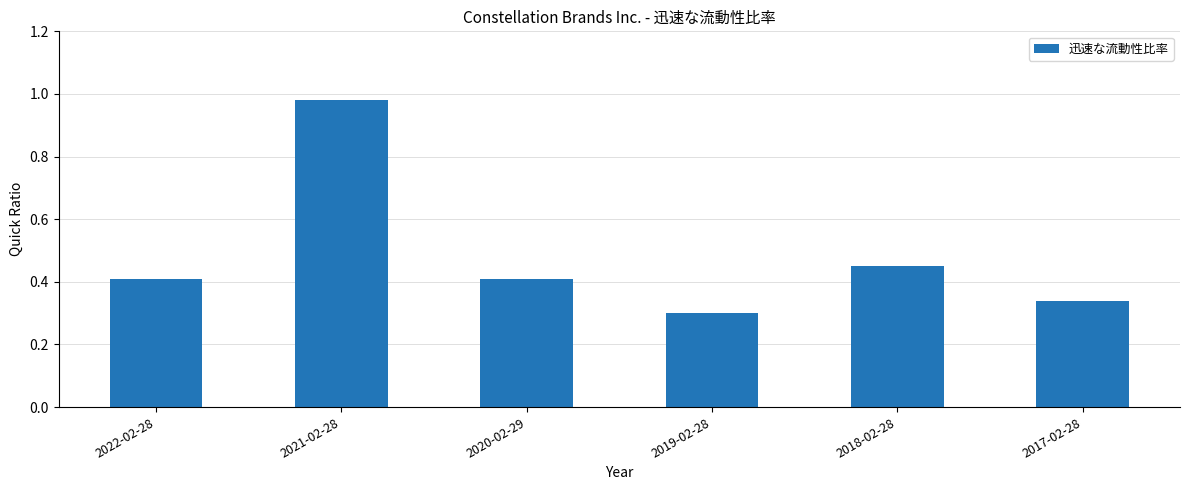

What position from the left is 2020-02-29?

3